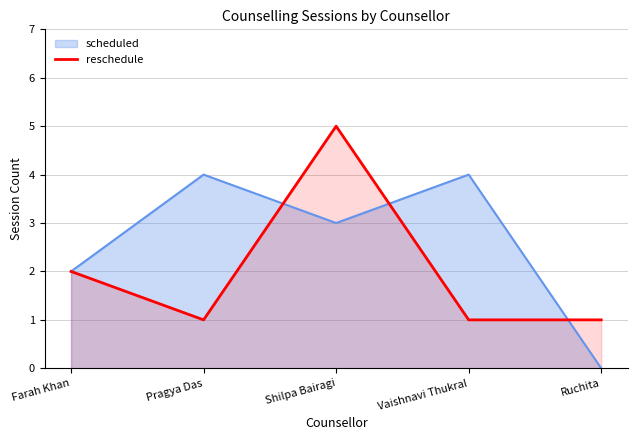

What is the spread (max minus min) of values at Pragya Das?

3